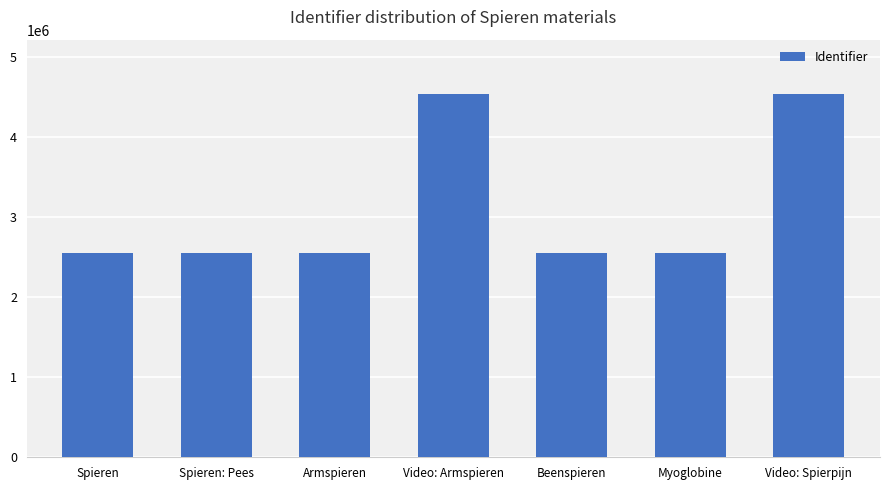

What is the minimum value shown in the chart?

2556282